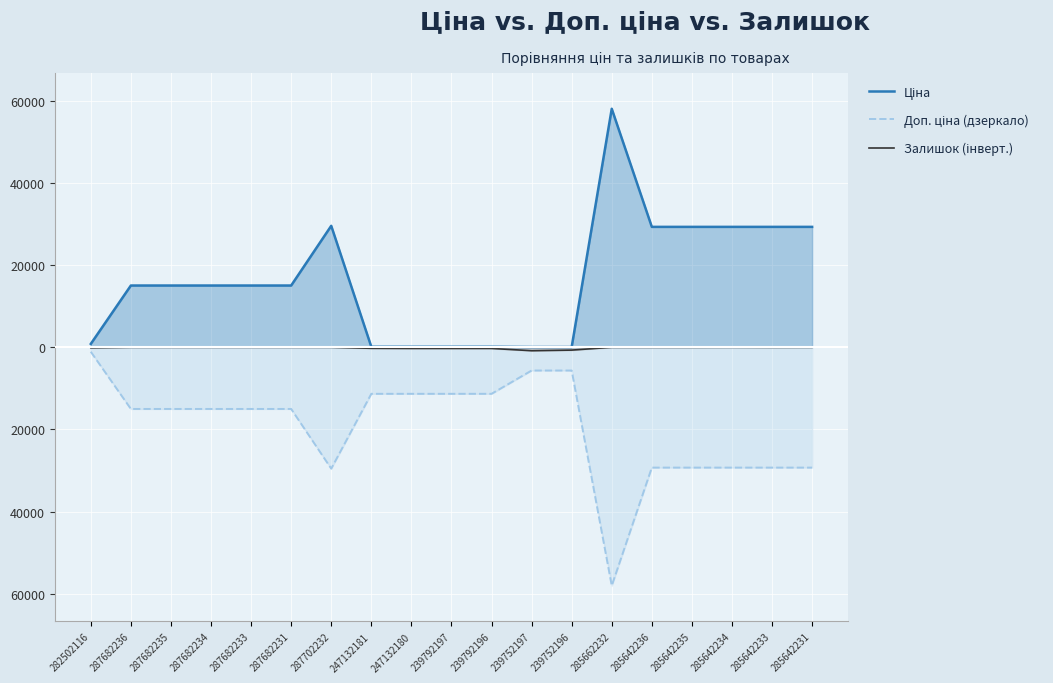

Reading right to left, list all the values displayed in this chart.

Ціна: 285642231=29294.9	285642233=29294.9	285642234=29294.9	285642235=29294.9	285642236=29294.9	285662232=58037.0	239752196=56.7	239752197=56.7	239792196=113.3	239792197=113.3	247132180=113.3	247132181=113.3	287702232=29548.9	287682231=15019.2	287682233=15019.2	287682234=15019.2	287682235=15019.2	287682236=15019.2	282502116=813.0
Доп. ціна (дзеркало): 285642231=-29294.9	285642233=-29294.9	285642234=-29294.9	285642235=-29294.9	285642236=-29294.9	285662232=-58037.0	239752196=-5667.0	239752197=-5667.0	239792196=-11334.0	239792197=-11334.0	247132180=-11334.0	247132181=-11334.0	287702232=-29548.9	287682231=-15019.2	287682233=-15019.2	287682234=-15019.2	287682235=-15019.2	287682236=-15019.2	282502116=-1101.8
Залишок (інверт.): 285642231=-4.0	285642233=-13.0	285642234=0.0	285642235=-11.0	285642236=-12.0	285662232=-12.0	239752196=-698.0	239752197=-845.0	239792196=-290.0	239792197=-289.0	247132180=-290.0	247132181=-260.0	287702232=0.0	287682231=0.0	287682233=0.0	287682234=0.0	287682235=0.0	287682236=0.0	282502116=-125.0